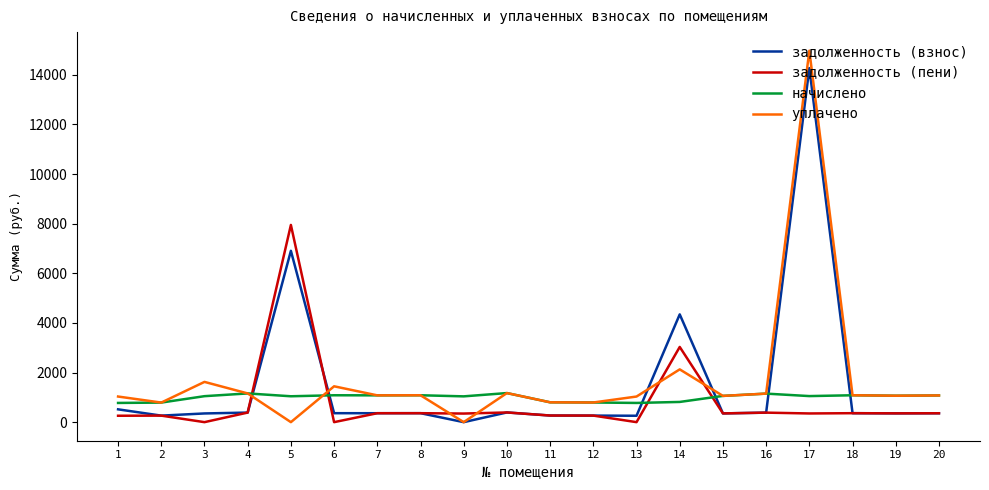

At which category is the sum across all series the highest?

17